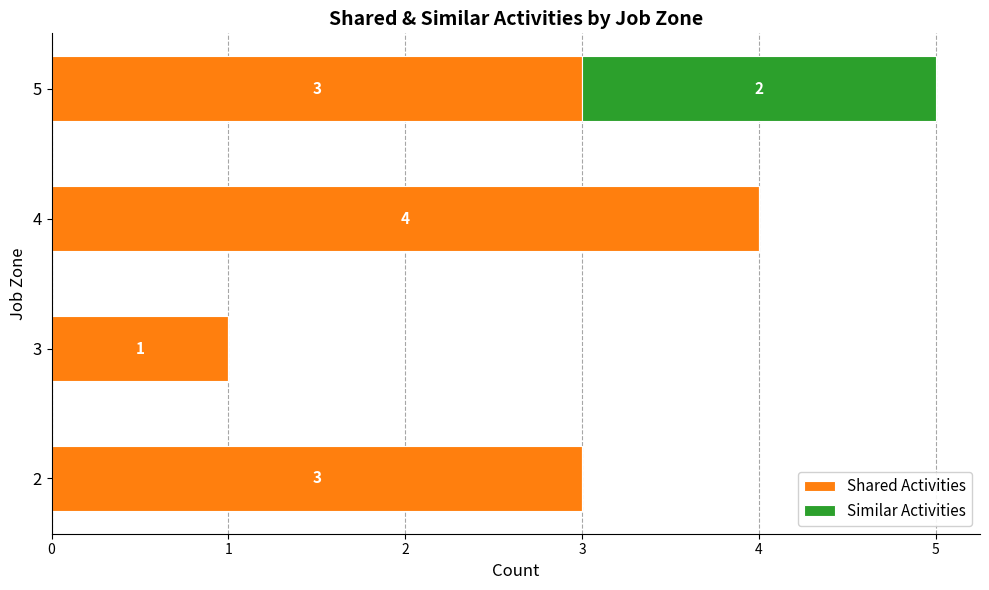

What is the sum of the Shared Activities values at 2 and 4?

7